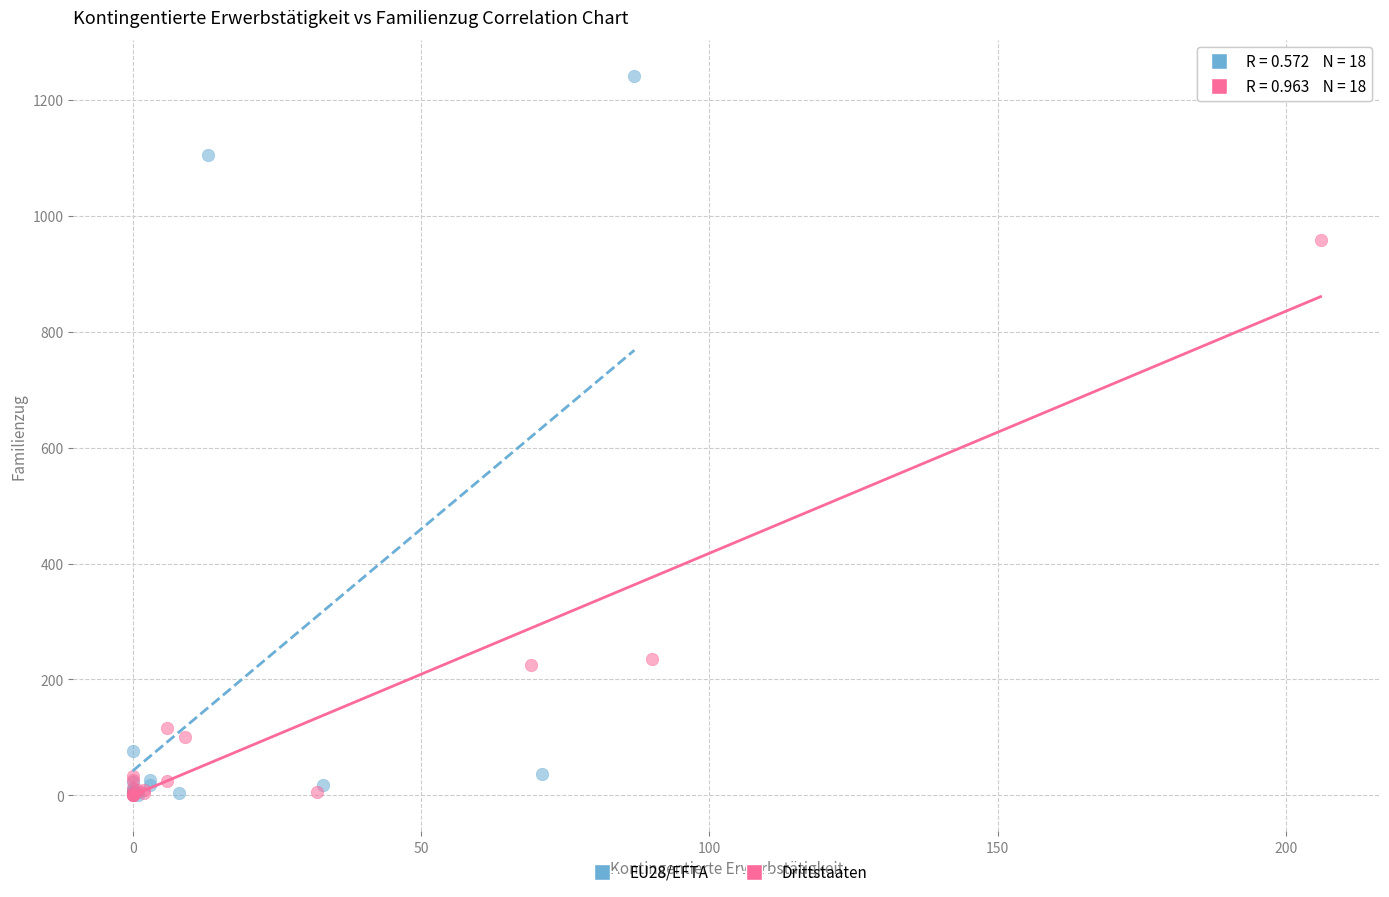

Which series contains the highest Y value?

EU28/EFTA